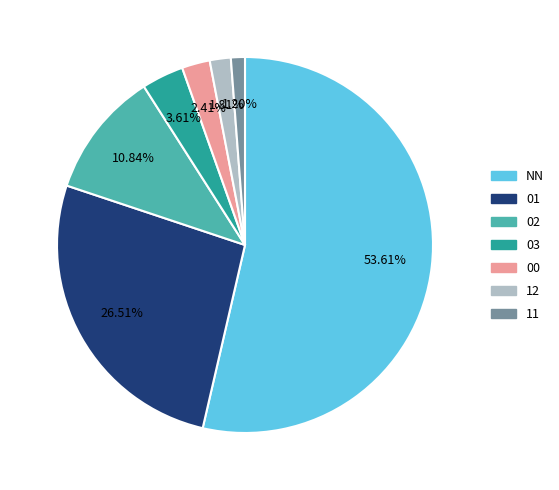

To the nearest percent, what portion does 00 represent?

2%